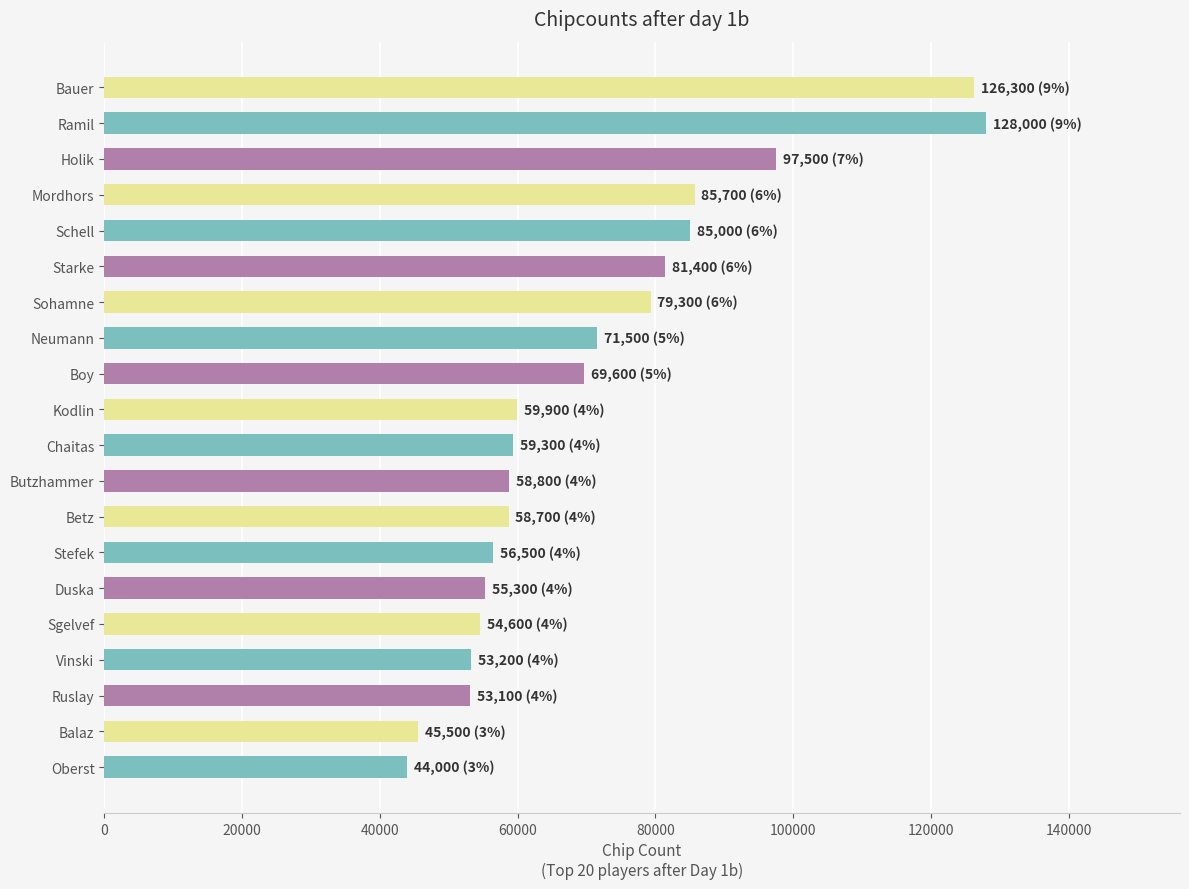

At which category does the chart reach its peak across all series?

Ramil